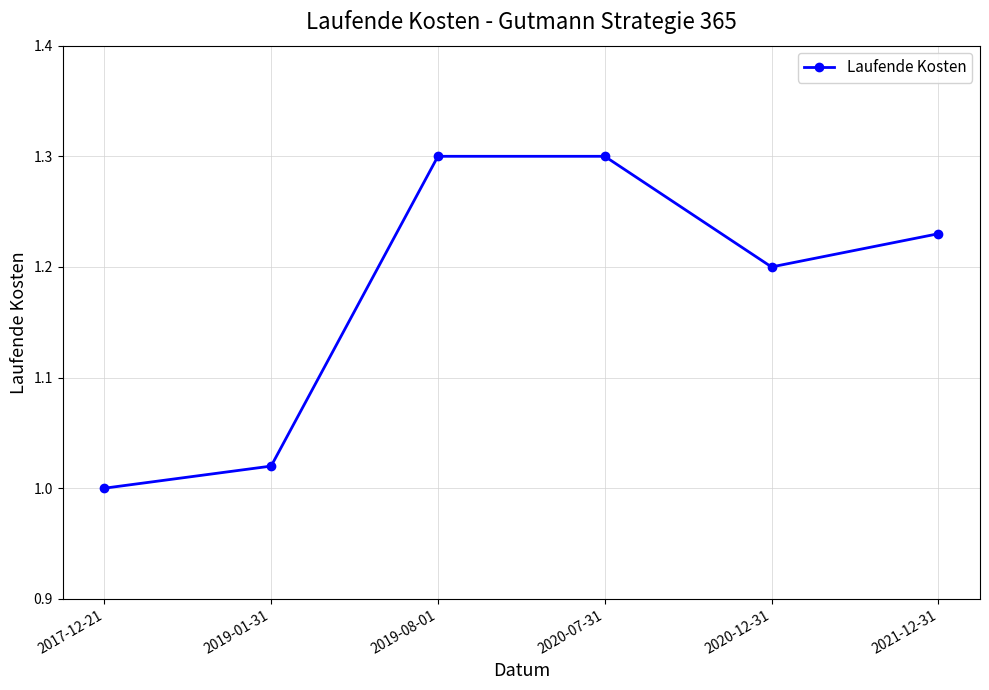

What is the maximum value shown in the chart?

1.3